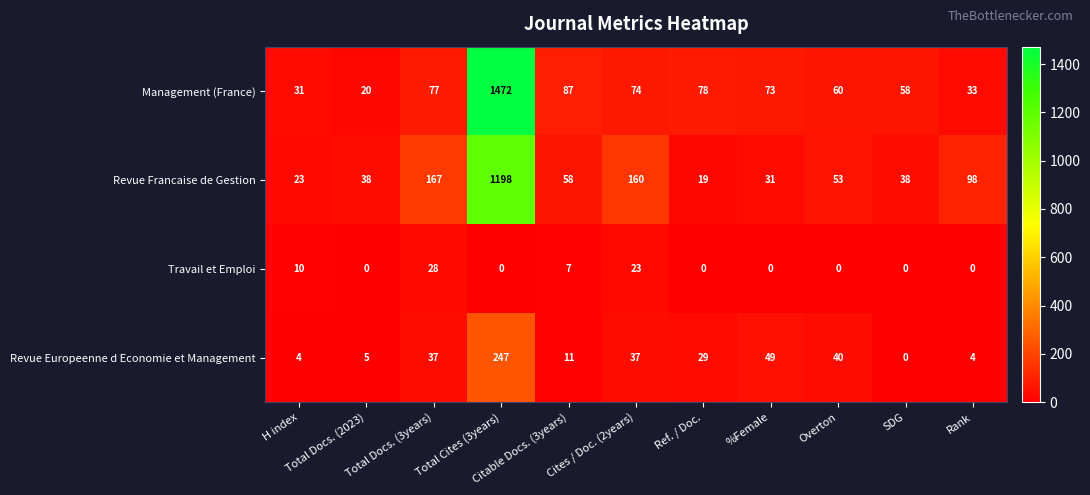

Count the Travail et Emploi values in the range 0 to 10.

9